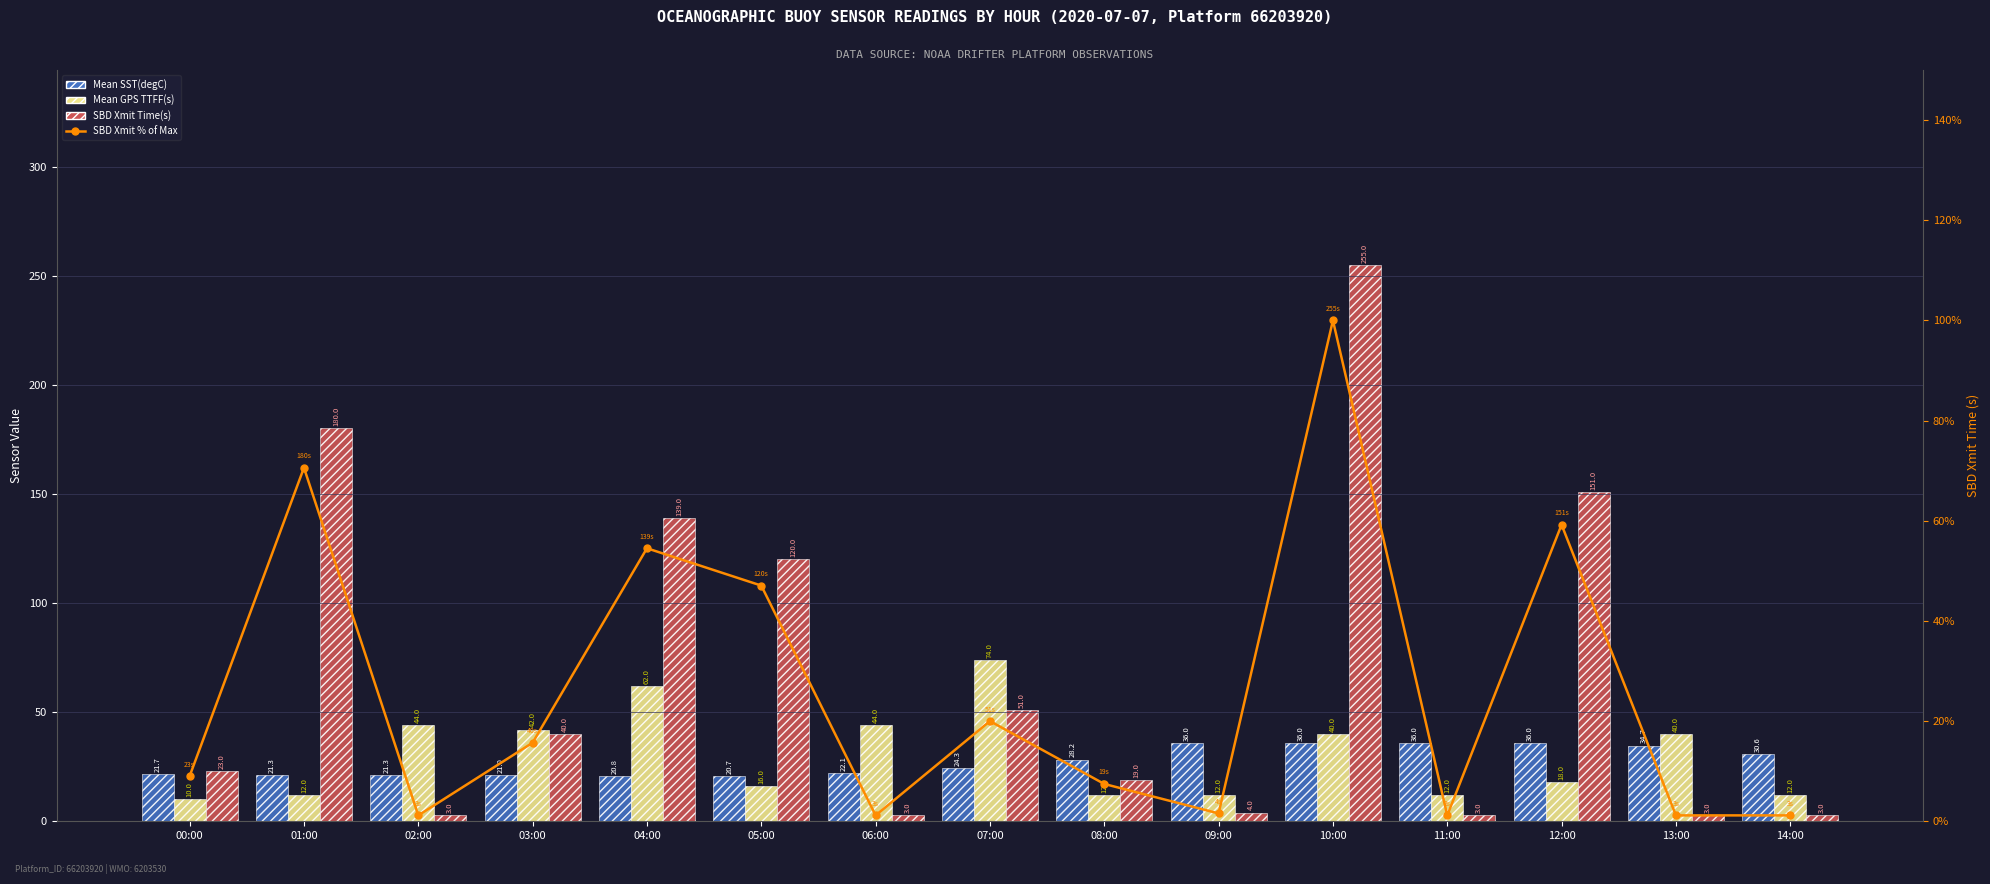

Reading left to right, extract all data points from this chart.

Mean SST(degC): 00:00=21.7	01:00=21.3	02:00=21.3	03:00=21.0	04:00=20.8	05:00=20.7	06:00=22.1	07:00=24.3	08:00=28.2	09:00=36.0	10:00=36.0	11:00=36.0	12:00=36.0	13:00=34.7	14:00=30.6
Mean GPS TTFF(s): 00:00=10.0	01:00=12.0	02:00=44.0	03:00=42.0	04:00=62.0	05:00=16.0	06:00=44.0	07:00=74.0	08:00=12.0	09:00=12.0	10:00=40.0	11:00=12.0	12:00=18.0	13:00=40.0	14:00=12.0
SBD Xmit Time(s): 00:00=23.0	01:00=180.0	02:00=3.0	03:00=40.0	04:00=139.0	05:00=120.0	06:00=3.0	07:00=51.0	08:00=19.0	09:00=4.0	10:00=255.0	11:00=3.0	12:00=151.0	13:00=3.0	14:00=3.0
SBD Xmit % of Max: 00:00=9.0	01:00=70.6	02:00=1.2	03:00=15.7	04:00=54.5	05:00=47.1	06:00=1.2	07:00=20.0	08:00=7.5	09:00=1.6	10:00=100.0	11:00=1.2	12:00=59.2	13:00=1.2	14:00=1.2